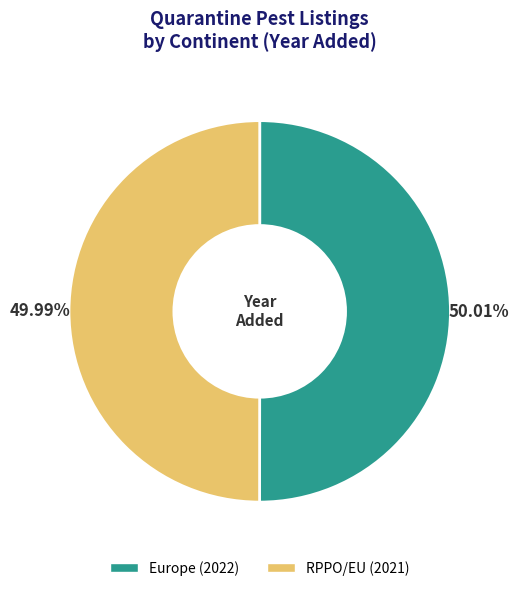

How many slices are in this pie chart?

2